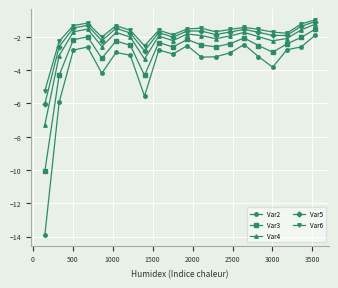

What is the value of the Var5 point at the 19th from the left?

-1.4